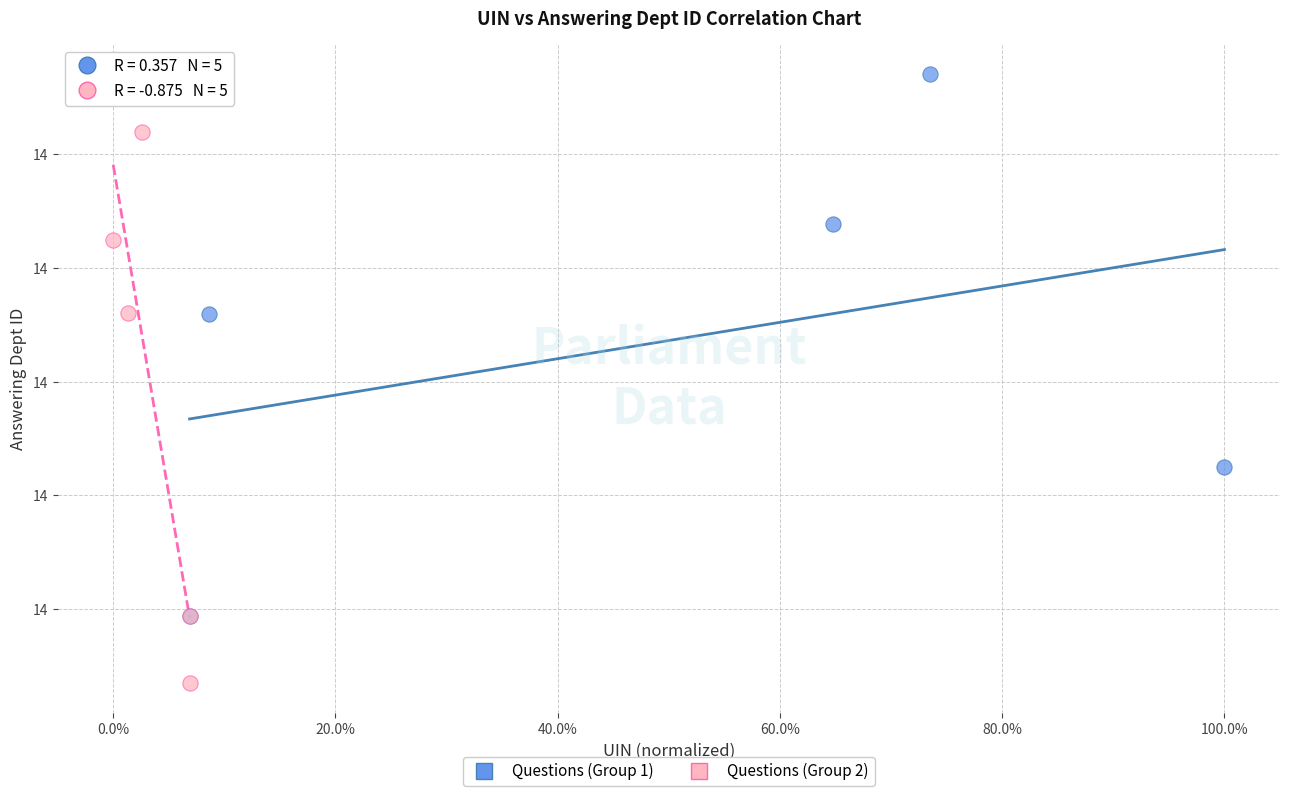

Which series reaches the maximum Y coordinate?

Questions (Group 1)